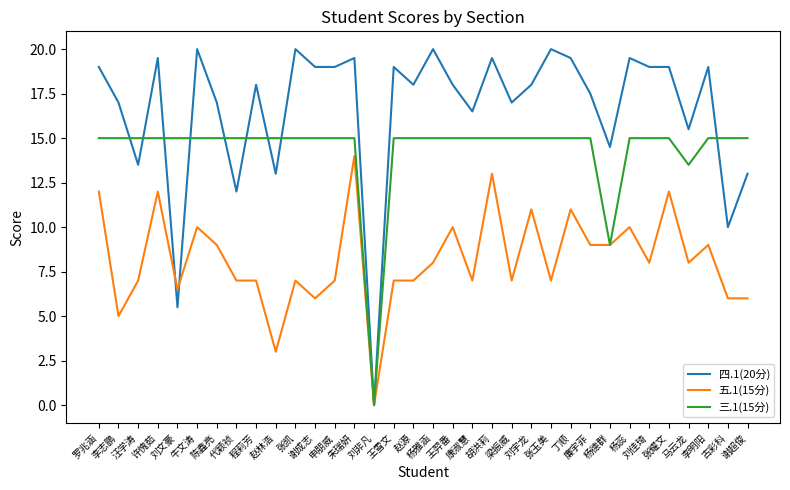

Reading left to right, list all the values displayed in this chart.

四.1(20分): 19.0	17.0	13.5	19.5	5.5	20.0	17.0	12.0	18.0	13.0	20.0	19.0	19.0	19.5	0.0	19.0	18.0	20.0	18.0	16.5	19.5	17.0	18.0	20.0	19.5	17.5	14.5	19.5	19.0	19.0	15.5	19.0	10.0	13.0
五.1(15分): 12.0	5.0	7.0	12.0	6.5	10.0	9.0	7.0	7.0	3.0	7.0	6.0	7.0	14.0	0.0	7.0	7.0	8.0	10.0	7.0	13.0	7.0	11.0	7.0	11.0	9.0	9.0	10.0	8.0	12.0	8.0	9.0	6.0	6.0
三.1(15分): 15.0	15.0	15.0	15.0	15.0	15.0	15.0	15.0	15.0	15.0	15.0	15.0	15.0	15.0	0.0	15.0	15.0	15.0	15.0	15.0	15.0	15.0	15.0	15.0	15.0	15.0	9.0	15.0	15.0	15.0	13.5	15.0	15.0	15.0